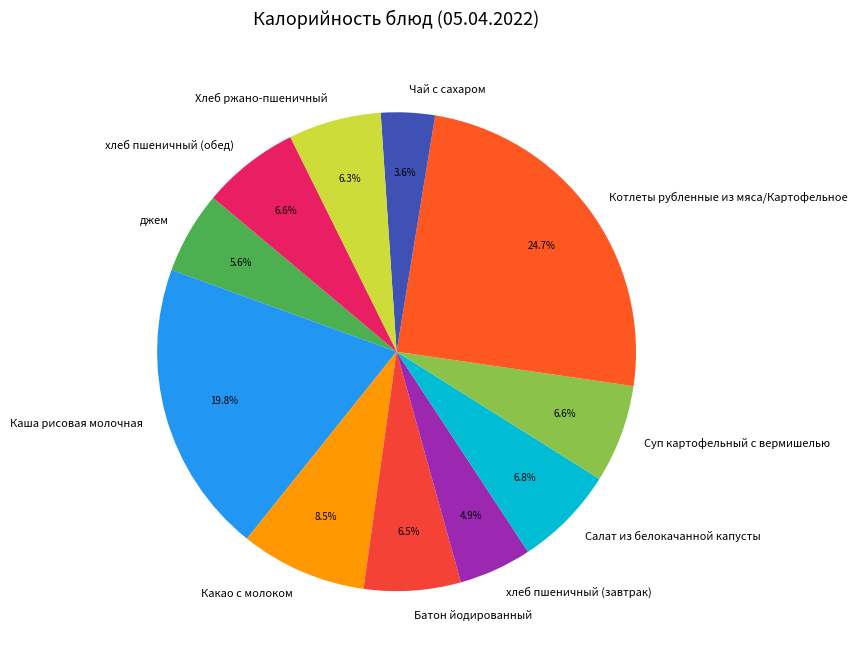

Does Каша рисовая молочная account for over 50% of the chart?

No